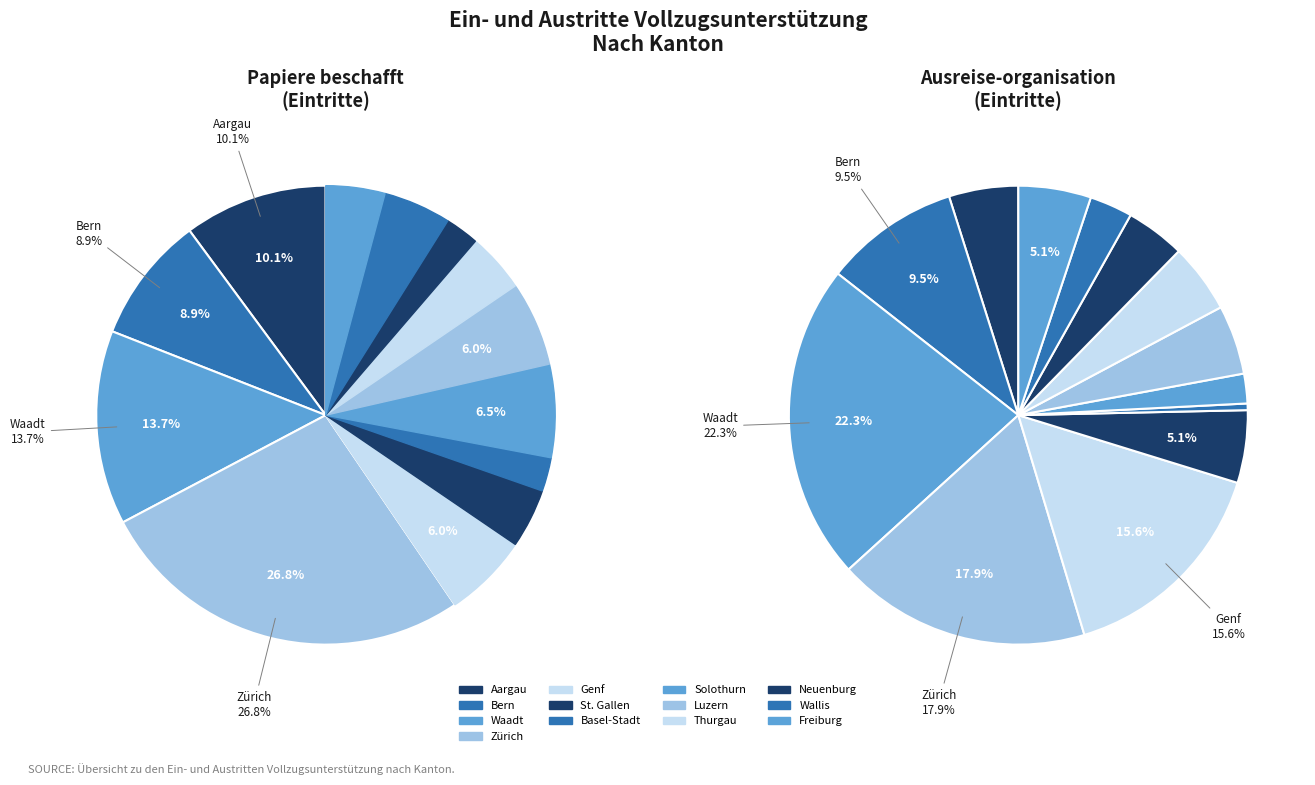

True or false: Aargau accounts for 1% of the total.

False